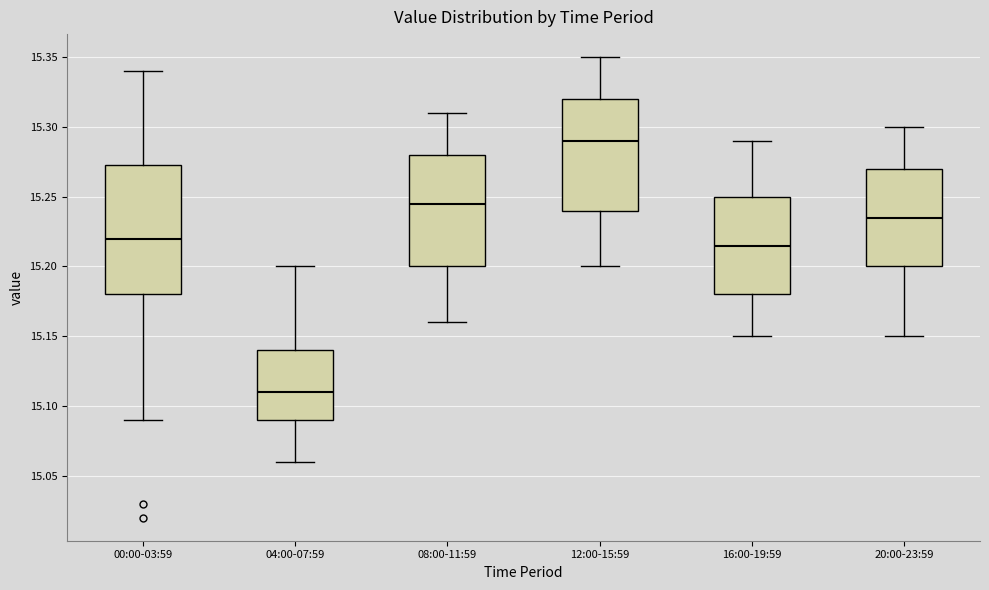

Reading left to right, transcribe this box plot: for each box, give where its median line is, the range the box spans, and where its two whiskers end, as read against the y-axis. The values are not printed on the chart, so give them approximately, as read against the axis.

00:00-03:59: median 15.220, box 15.180 to 15.275, whiskers 15.090 to 15.340
04:00-07:59: median 15.110, box 15.090 to 15.140, whiskers 15.060 to 15.200
08:00-11:59: median 15.245, box 15.200 to 15.280, whiskers 15.160 to 15.310
12:00-15:59: median 15.290, box 15.240 to 15.320, whiskers 15.200 to 15.350
16:00-19:59: median 15.215, box 15.180 to 15.250, whiskers 15.150 to 15.290
20:00-23:59: median 15.235, box 15.200 to 15.270, whiskers 15.150 to 15.300